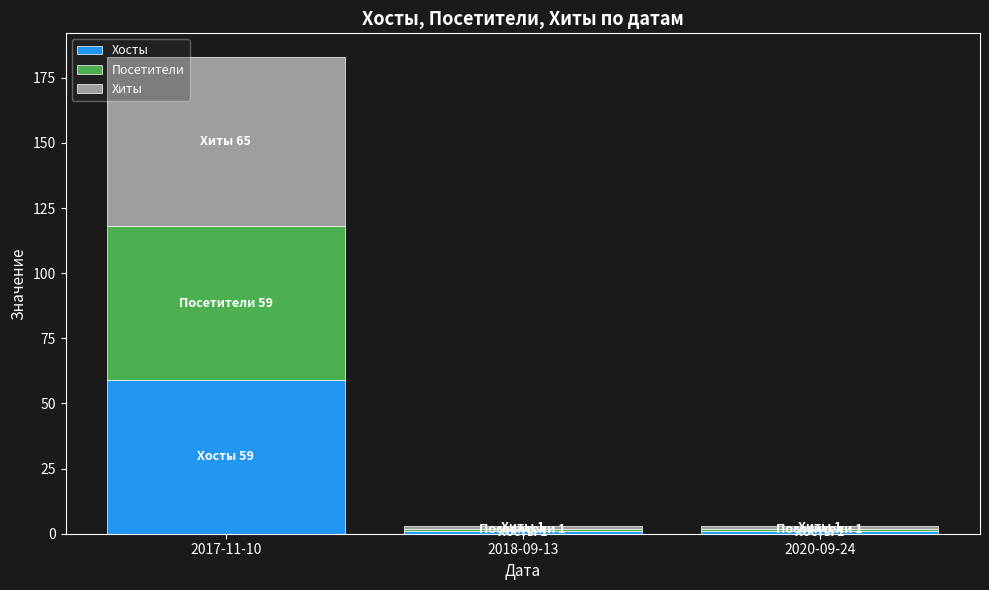

What is the highest value of the Хосты series?

59